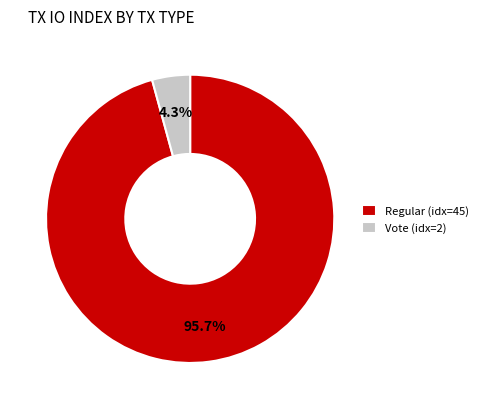

Rank the categories by value from lowest to highest.

Vote (idx=2), Regular (idx=45)